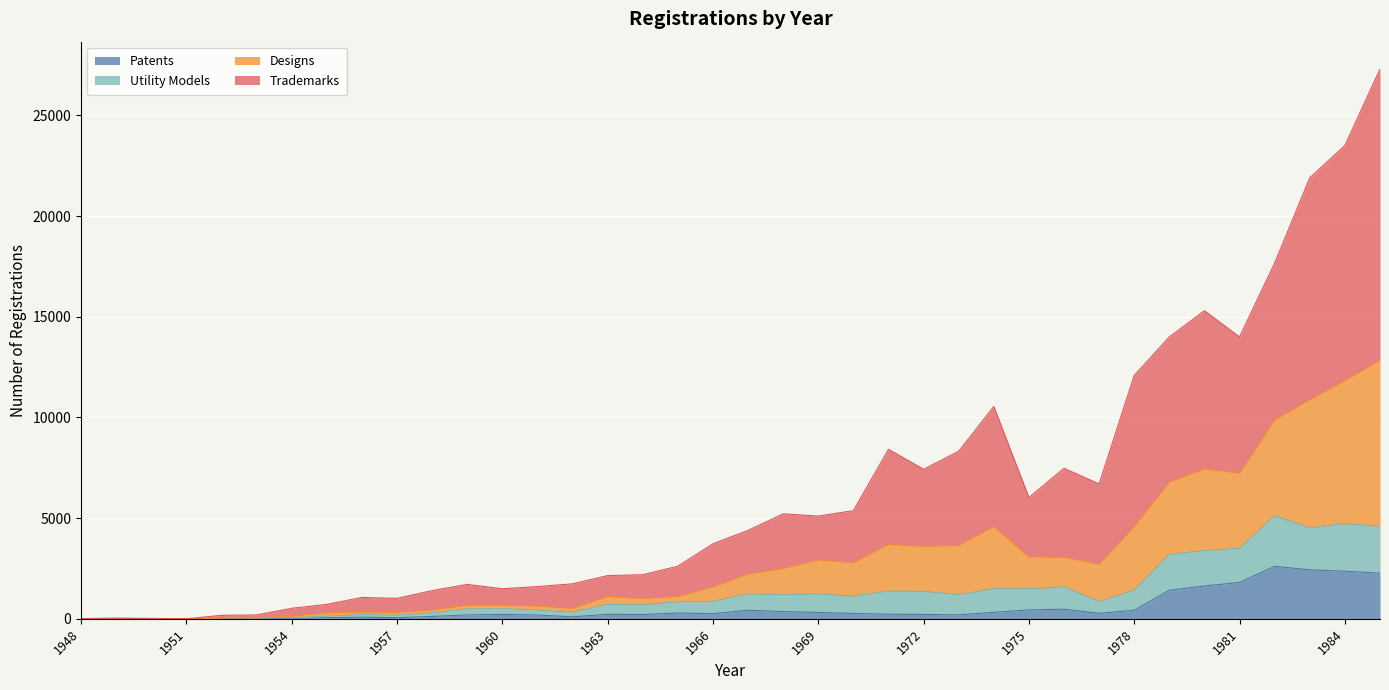

What is the value of the Patents point at the 36th from the left?

2433